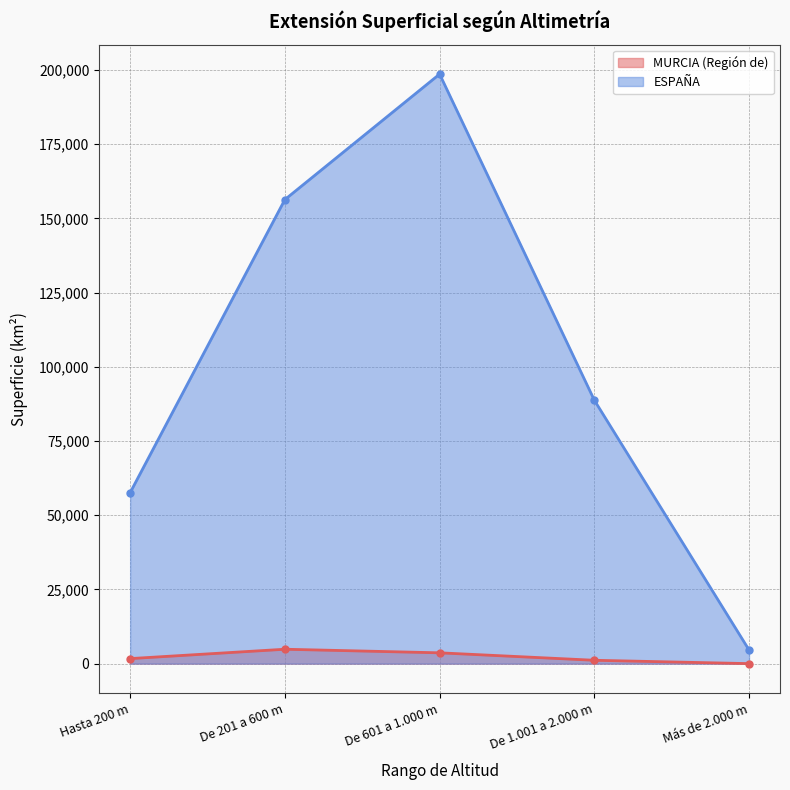

What is the difference between the ESPAÑA values at Hasta 200 m and De 601 a 1.000 m?

141035